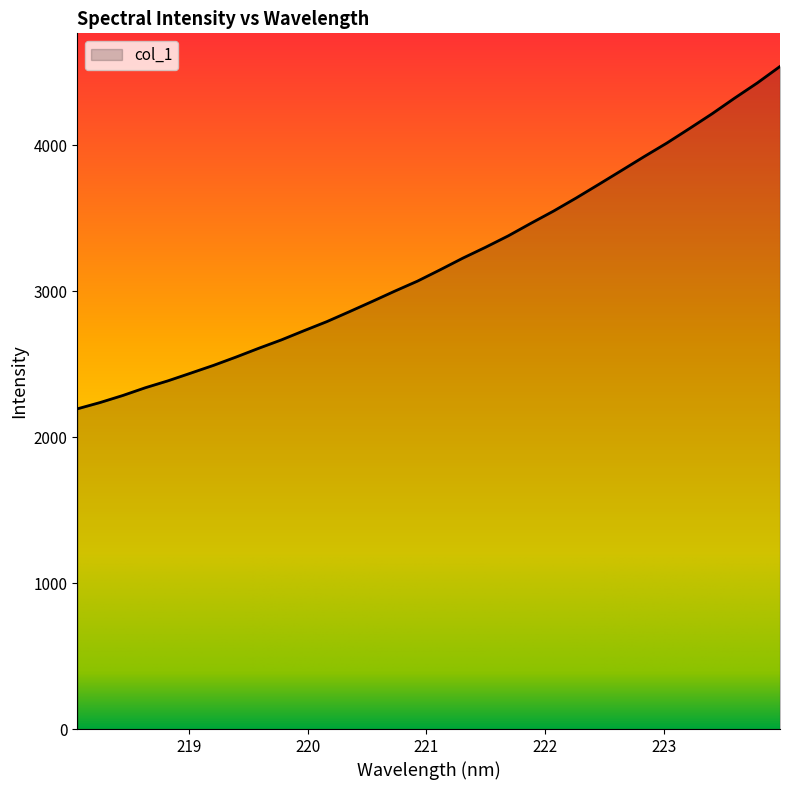

What is the difference between the maximum and minimum values?

2345.4